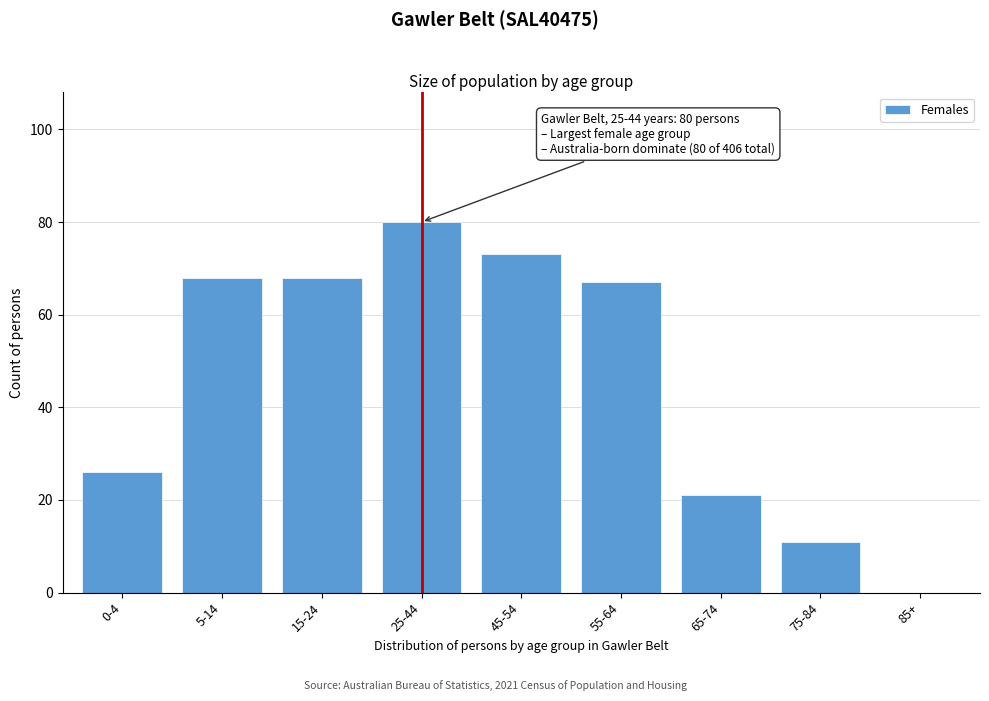

Reading left to right, extract all data points from this chart.

0-4=26	5-14=68	15-24=68	25-44=80	45-54=73	55-64=67	65-74=21	75-84=11	85+=0